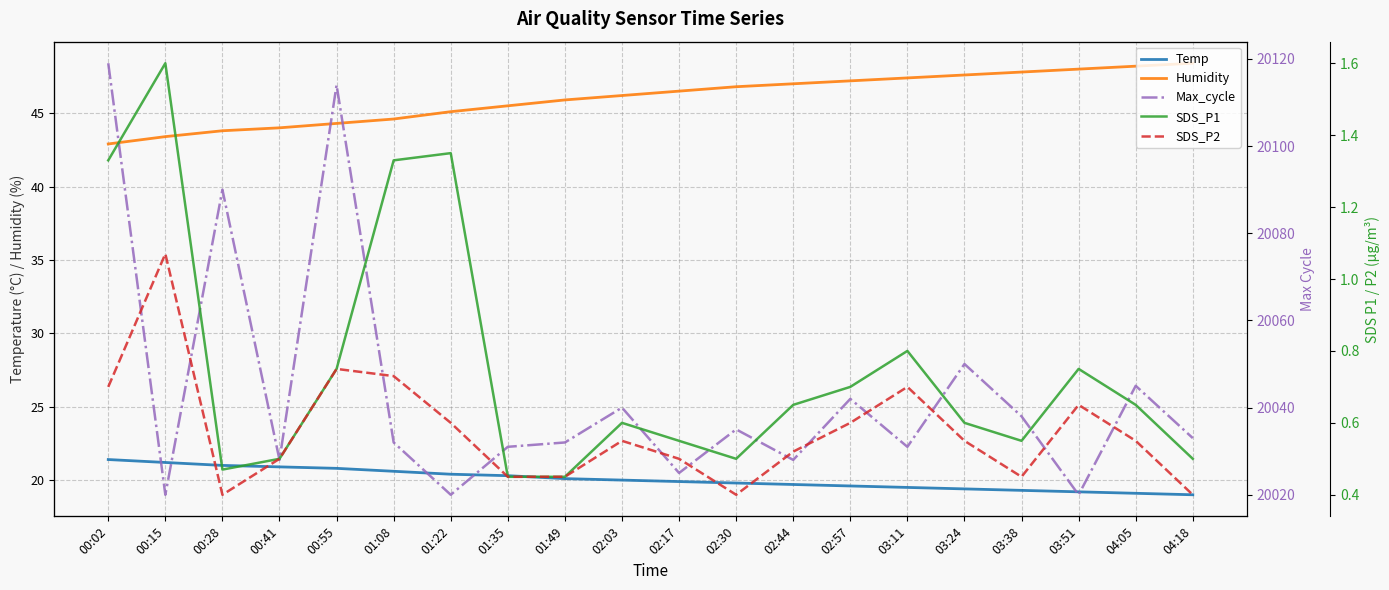

Which has a higher value, 03:24 or 02:44?

02:44